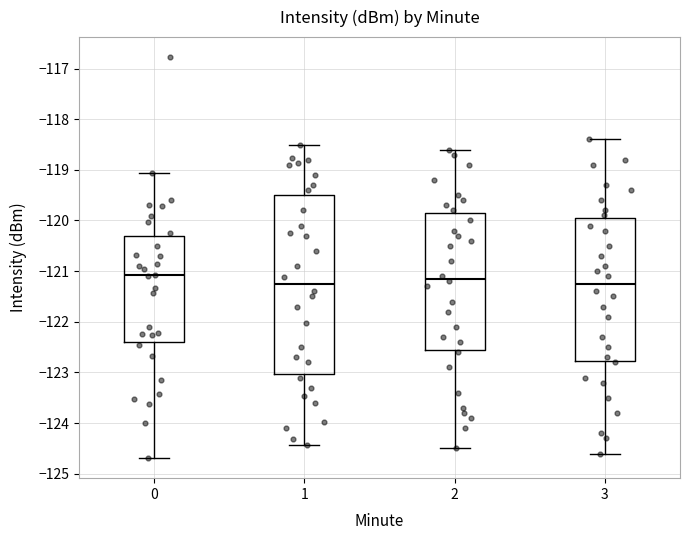

Which box is the tallest, from its lower edge to its upper edge?

1